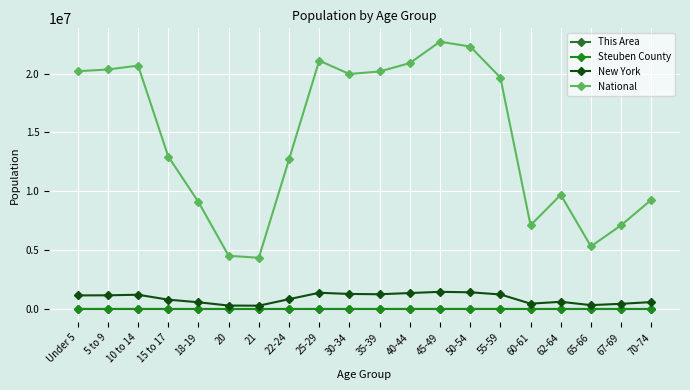

What is the sum of all National values?

290190983